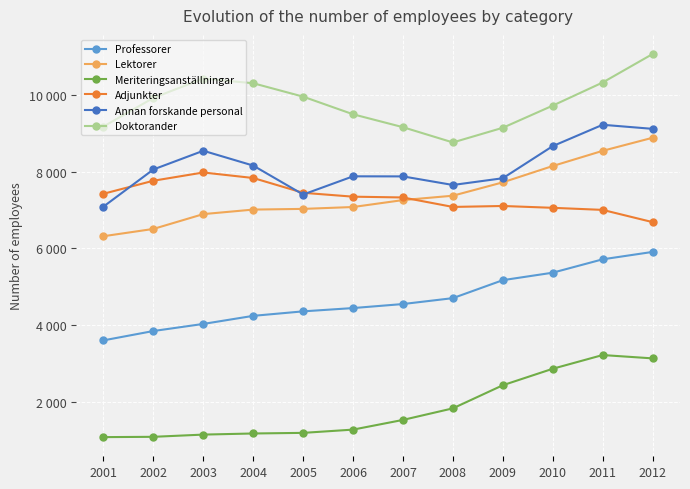

Is this an area chart (filled region under the line)?

No